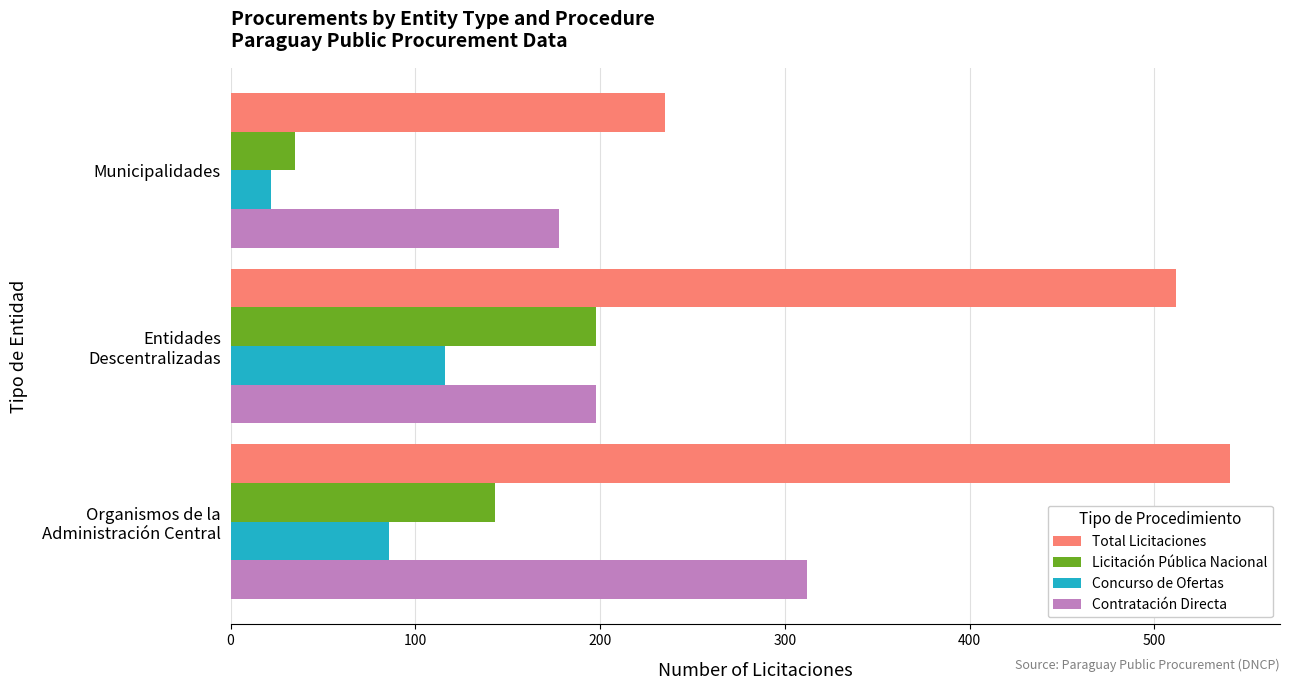

What is the average value of the Total Licitaciones series?

429